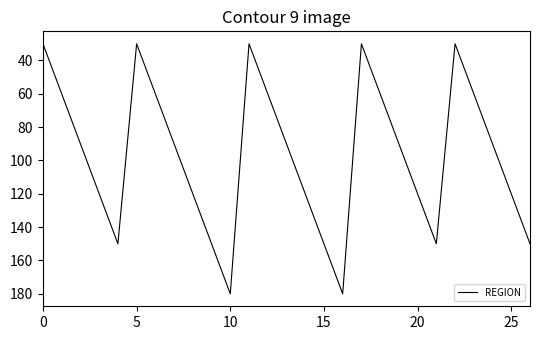

What is the greatest value displayed?

180